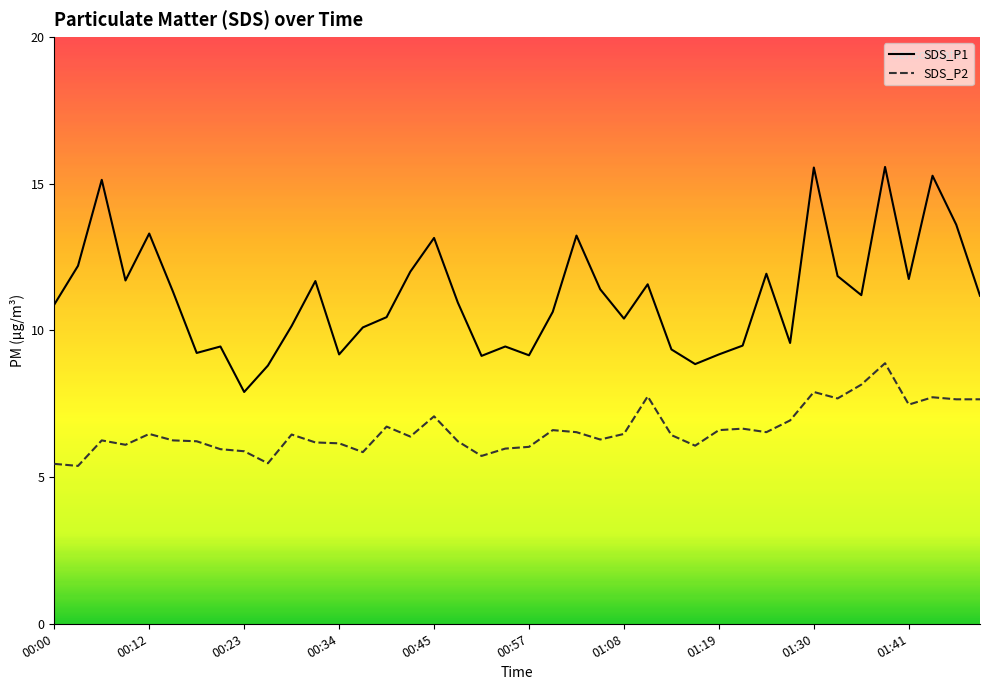

What is the sum of all SDS_P1 values?

446.9